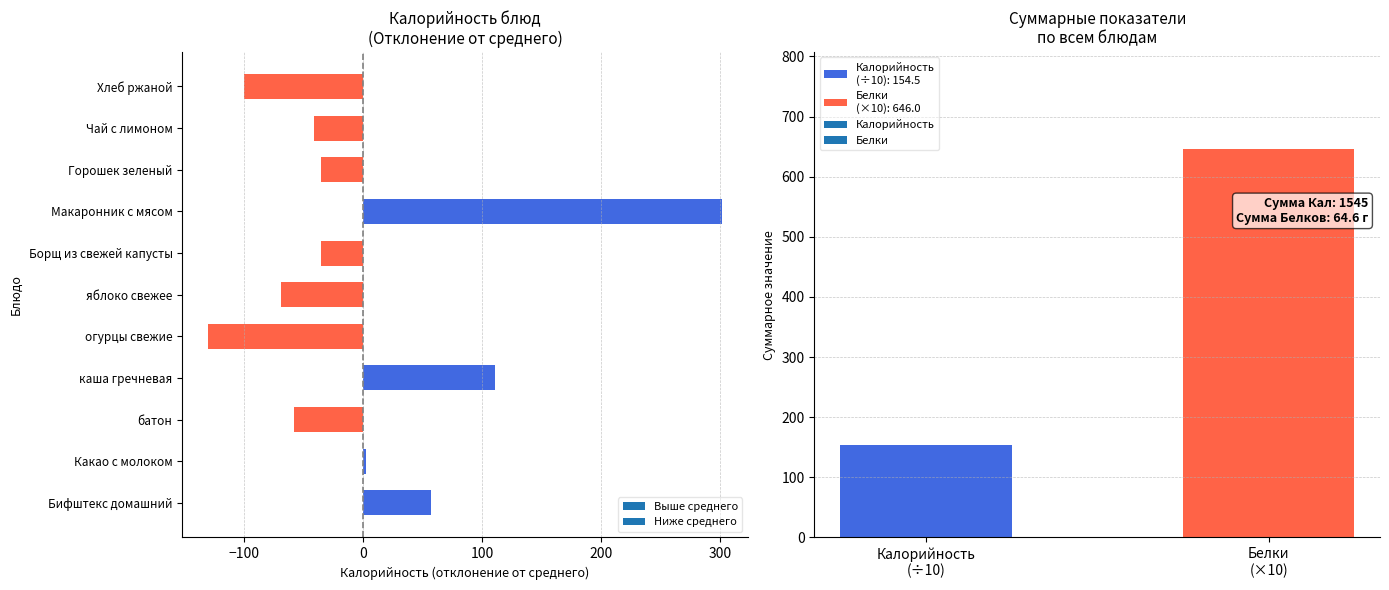

What is the difference between the second highest and minimum values?

241.0